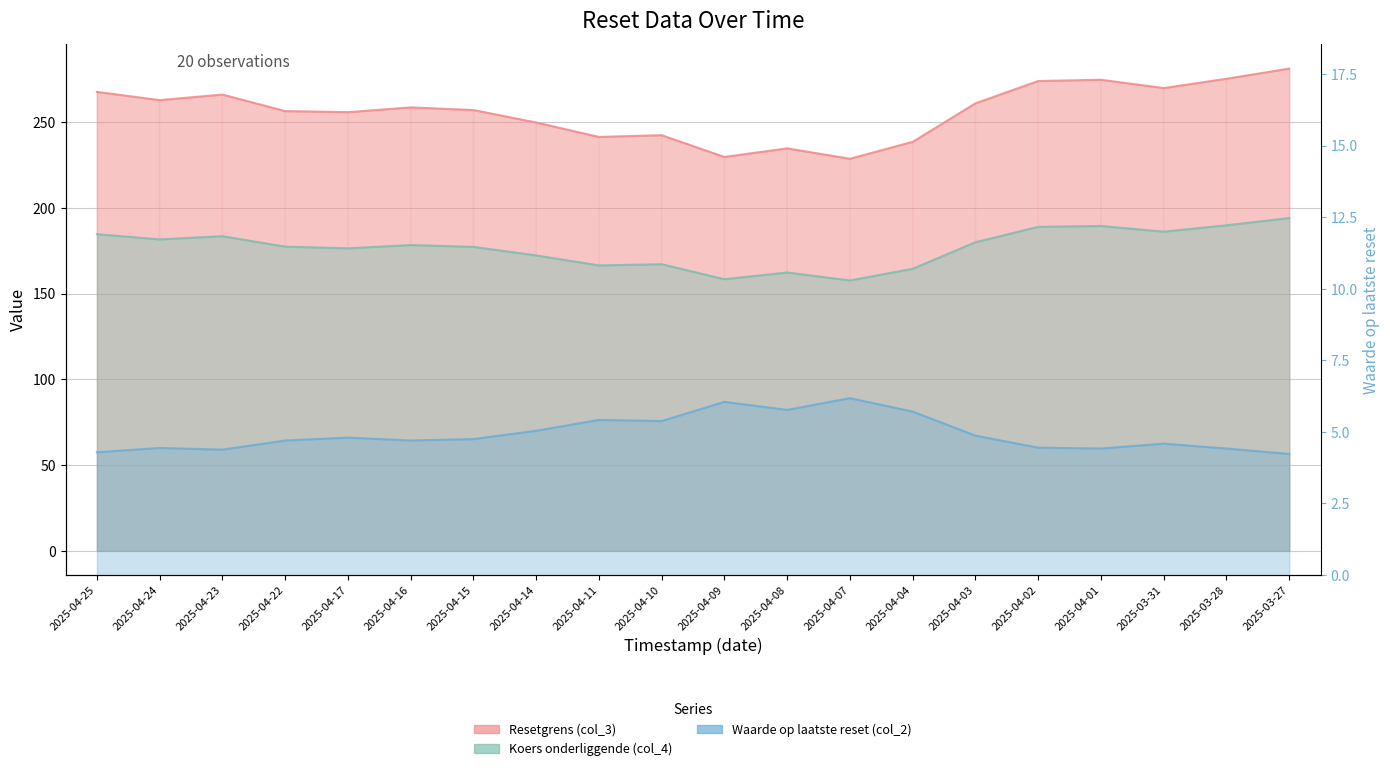

At which category does Koers onderliggende (col_4) reach its first local valley?

2025-04-24